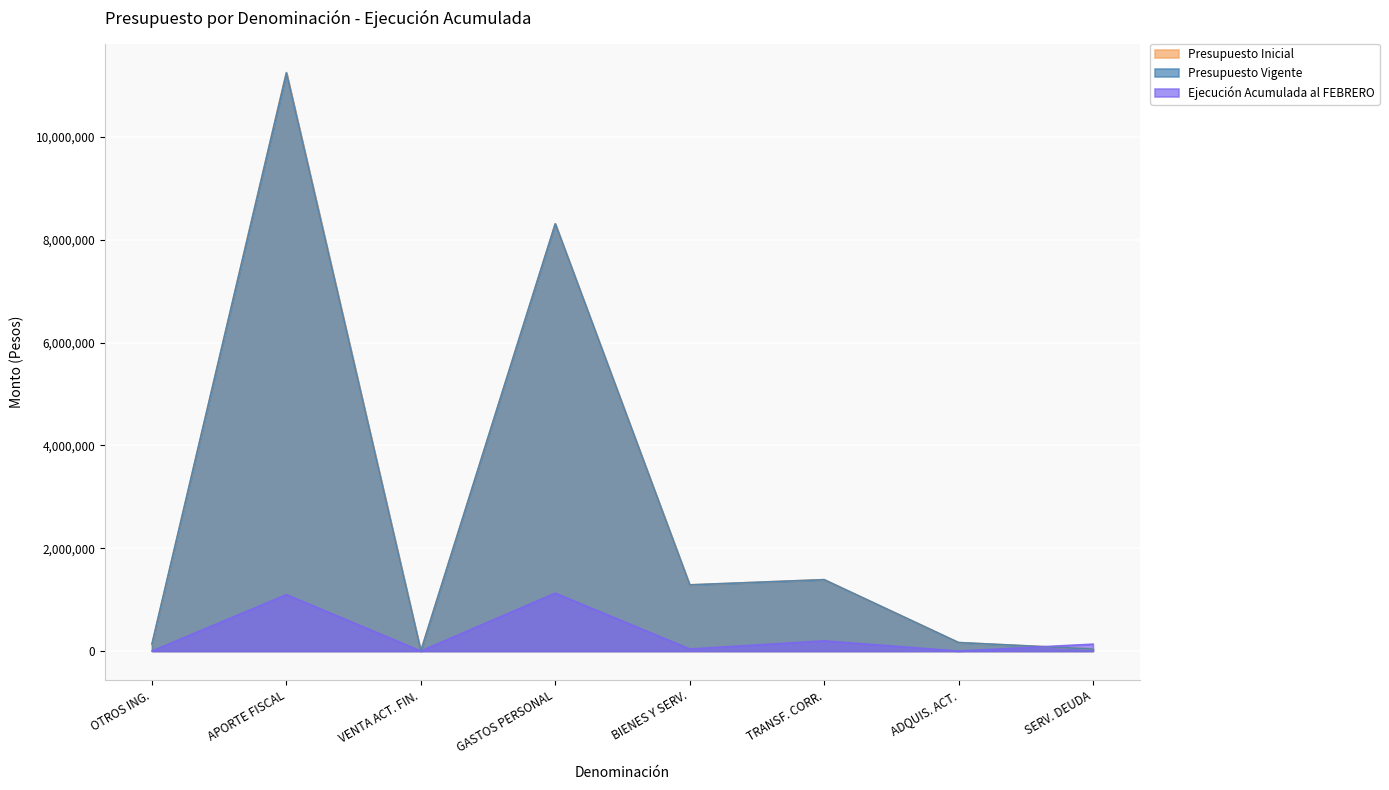

How many values in the Presupuesto Inicial series are below 1287202?

4